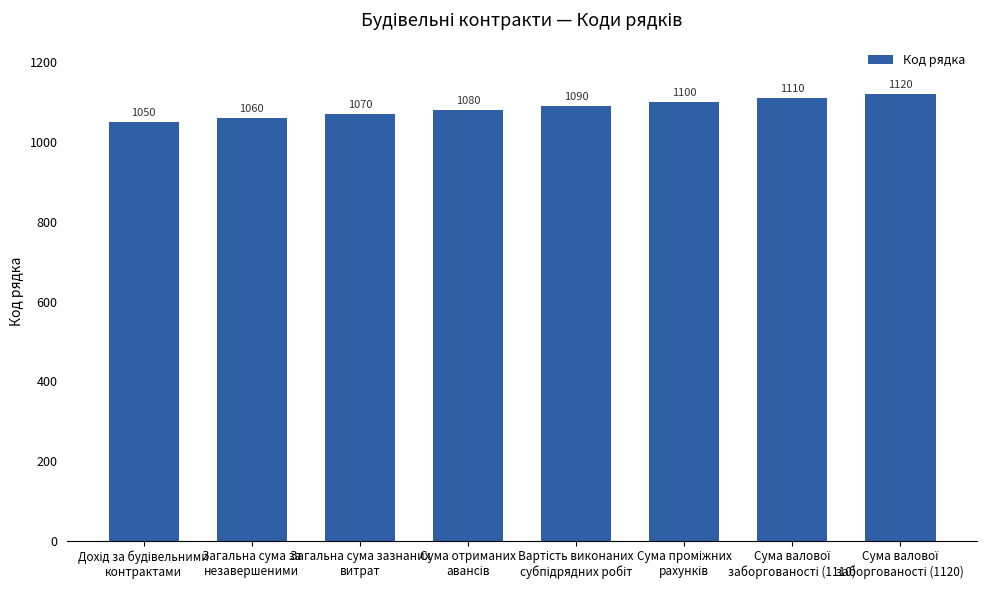

What is the value of the 2nd bar from the left?

1060